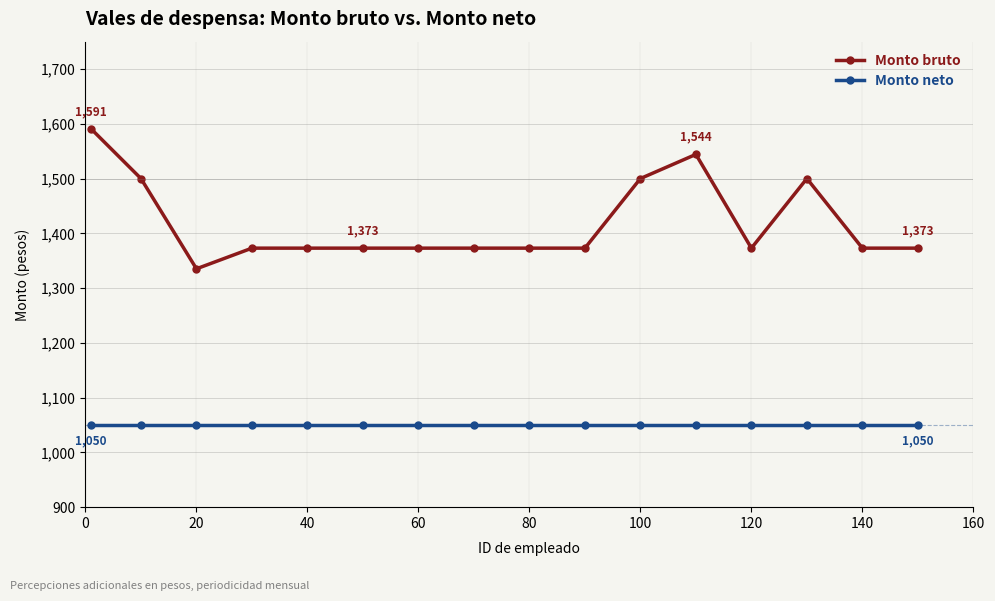

How many lines are shown in the chart?

2